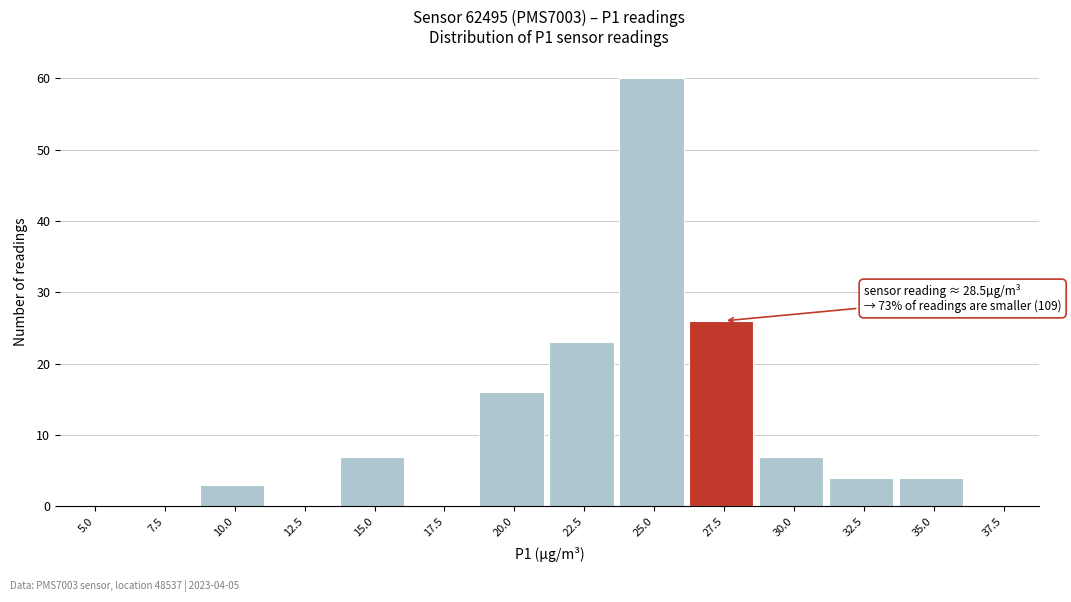

Reading right to left, list all the values displayed in this chart.

37.5=0	35.0=4	32.5=4	30.0=7	27.5=26	25.0=60	22.5=23	20.0=16	17.5=0	15.0=7	12.5=0	10.0=3	7.5=0	5.0=0